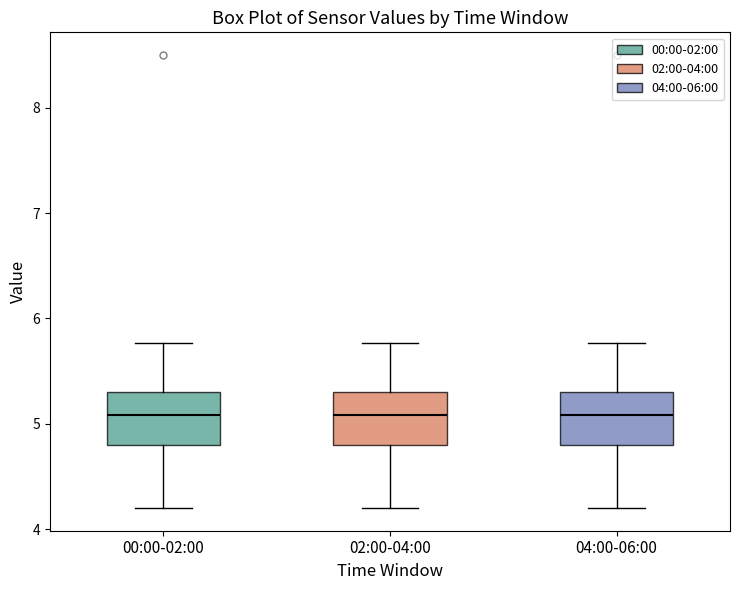

Reading left to right, read every box against the y-axis: the position of its median line, the range the box covers, and the ends of its whiskers. The values are not printed on the chart, so give them approximately, as read against the axis.

00:00-02:00: median 5.1, box 4.8 to 5.3, whiskers 4.2 to 5.8
02:00-04:00: median 5.1, box 4.8 to 5.3, whiskers 4.2 to 5.8
04:00-06:00: median 5.1, box 4.8 to 5.3, whiskers 4.2 to 5.8